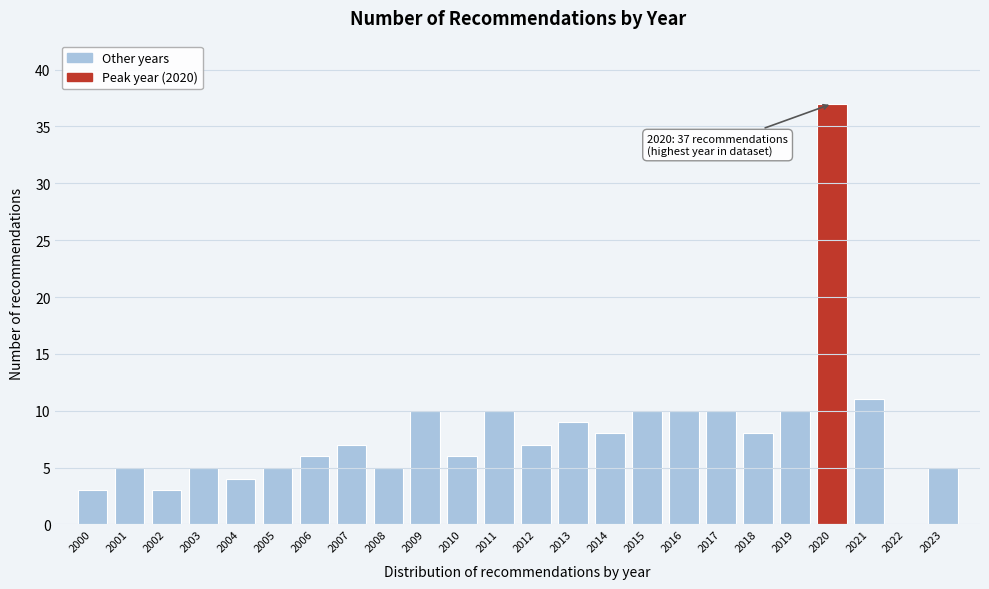

Reading left to right, extract all data points from this chart.

2000=3	2001=5	2002=3	2003=5	2004=4	2005=5	2006=6	2007=7	2008=5	2009=10	2010=6	2011=10	2012=7	2013=9	2014=8	2015=10	2016=10	2017=10	2018=8	2019=10	2020=37	2021=11	2022=0	2023=5